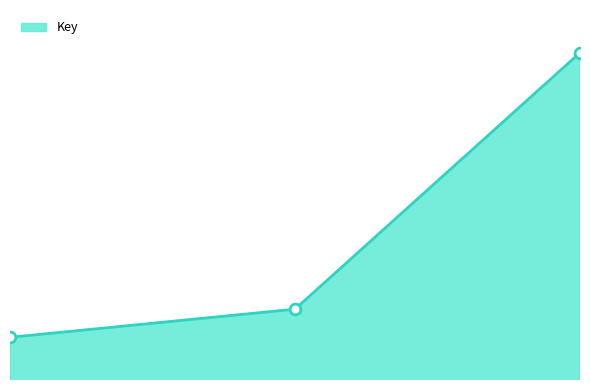

Is this an area chart (filled region under the line)?

Yes